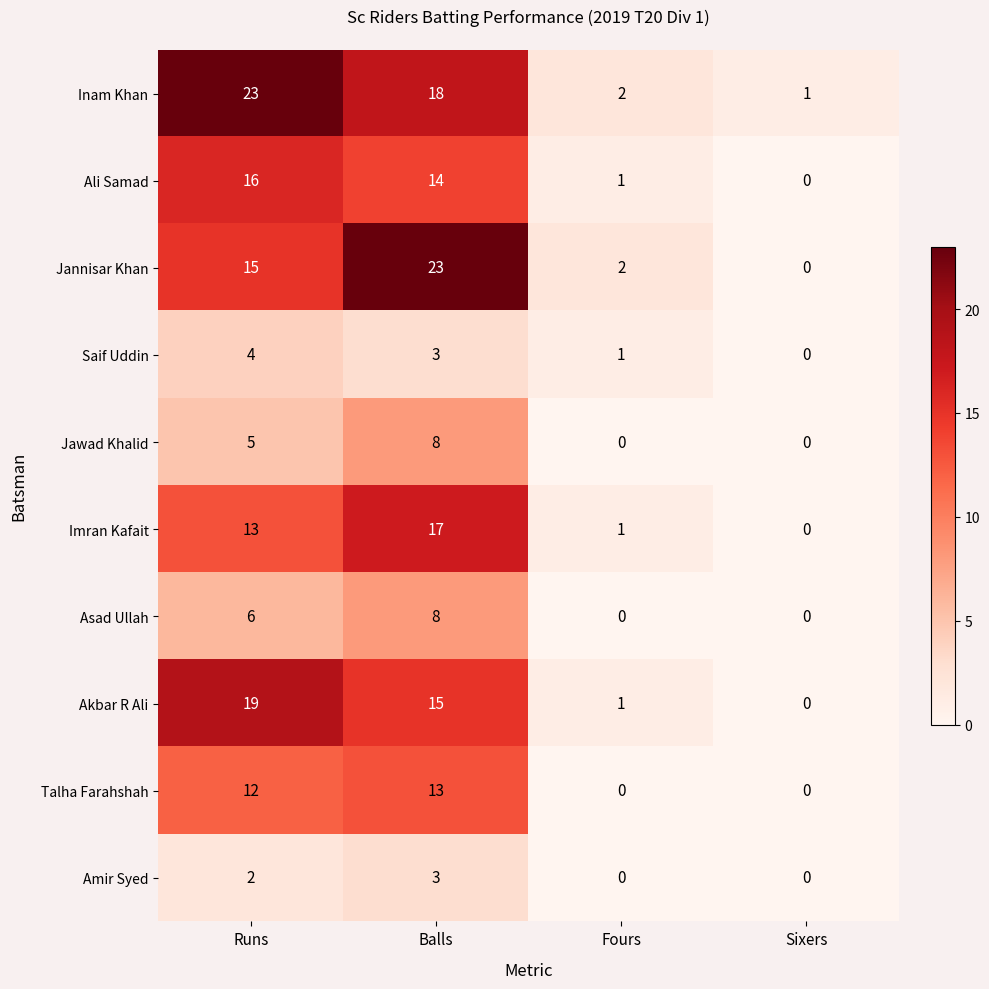

The Ali Samad series shows 0 at Sixers. True or false?

True